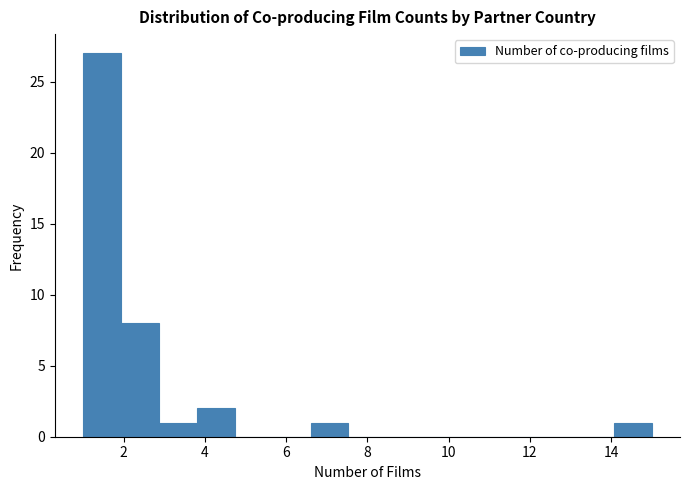

Over which range of the x-axis is the bar tallest?

1.0 to 2.0